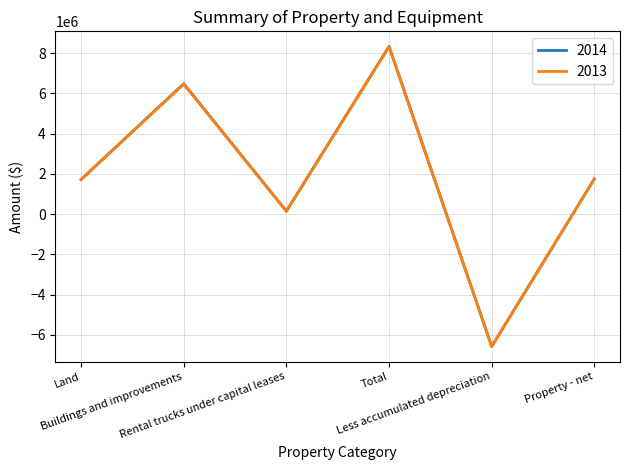

Which series has the widest spread of values?

2014